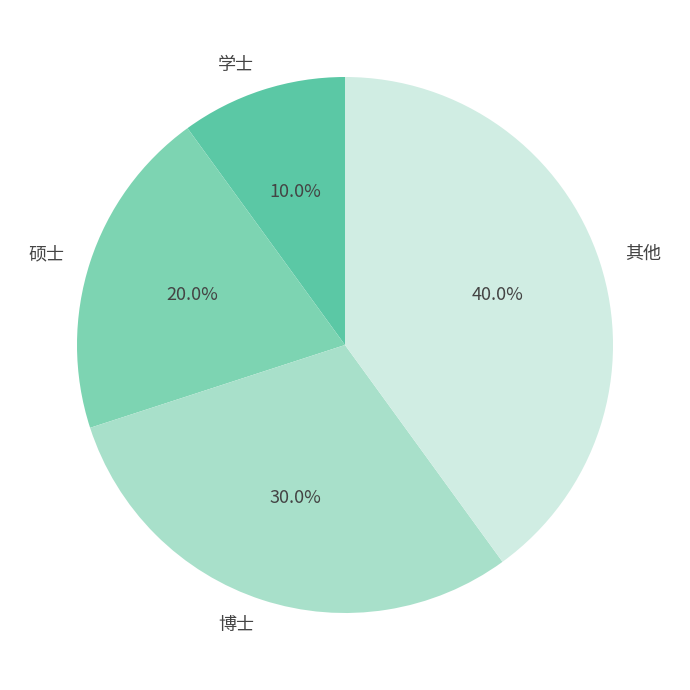

Rank the categories by value from highest to lowest.

其他, 博士, 硕士, 学士